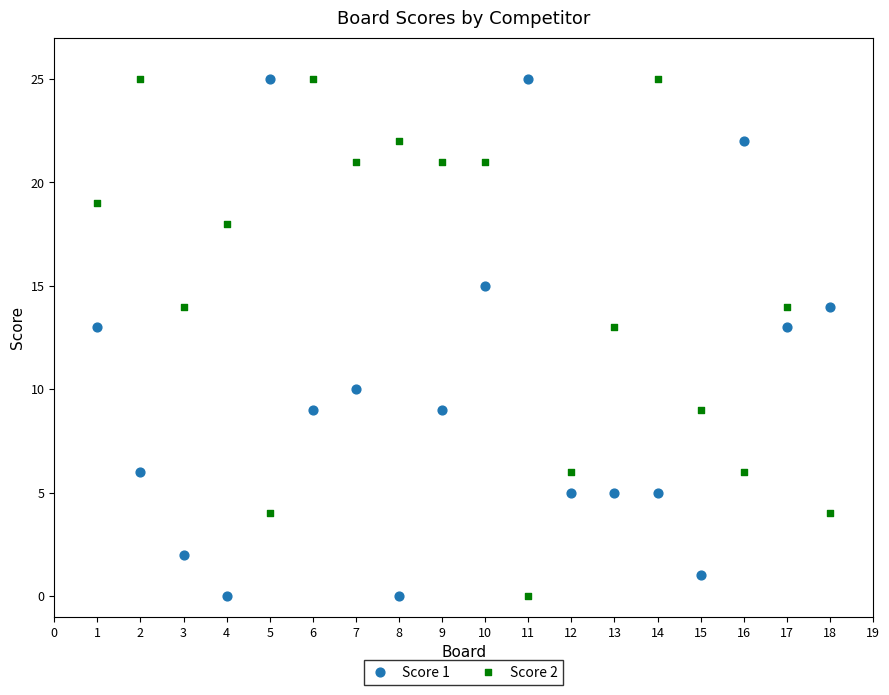

Across all data points, what is the range of X values (max minus min)?

17